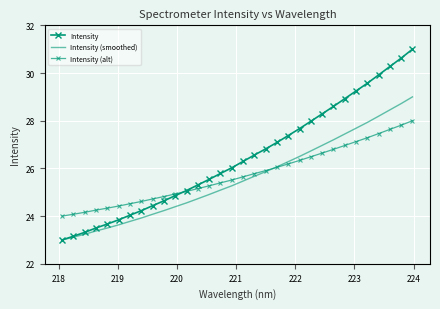

At how many categories does at least one series exceed 30?

3